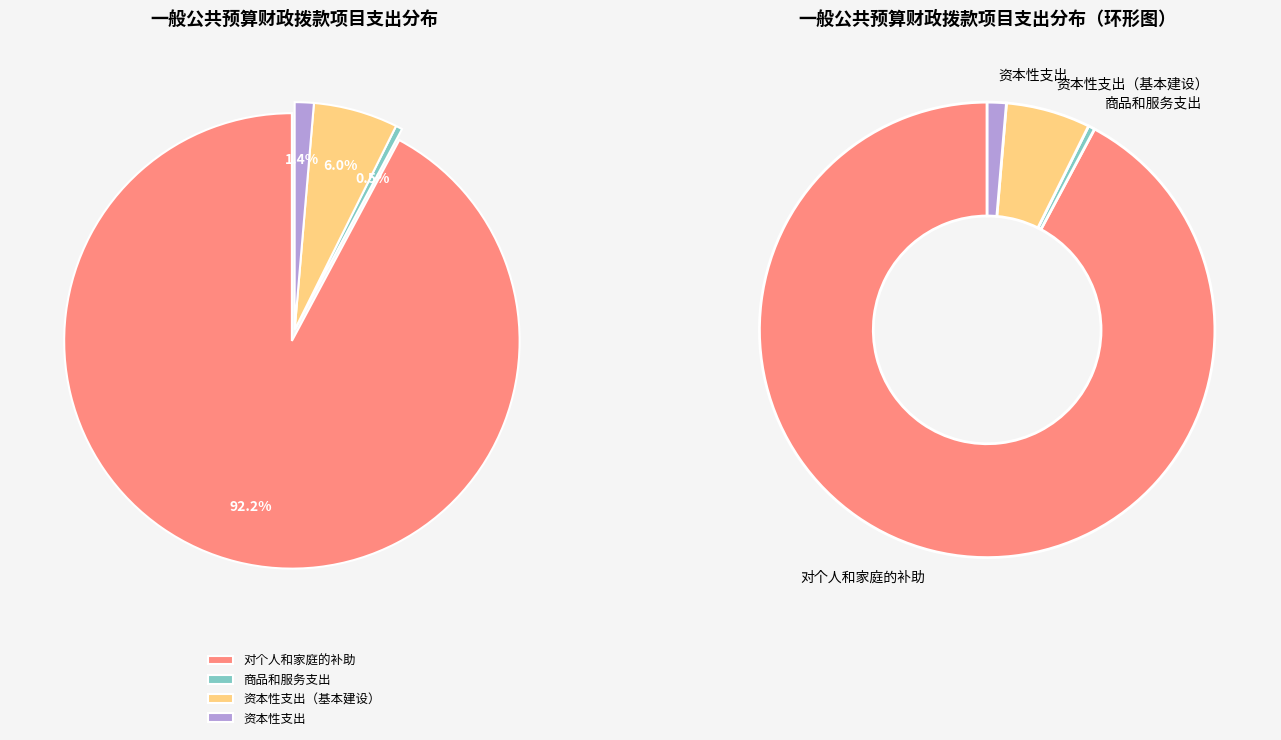

Which category has the biggest portion of the pie?

对个人和家庭的补助